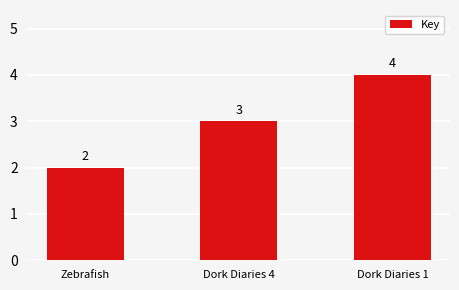

At which category does the chart reach its minimum across all series?

Zebrafish